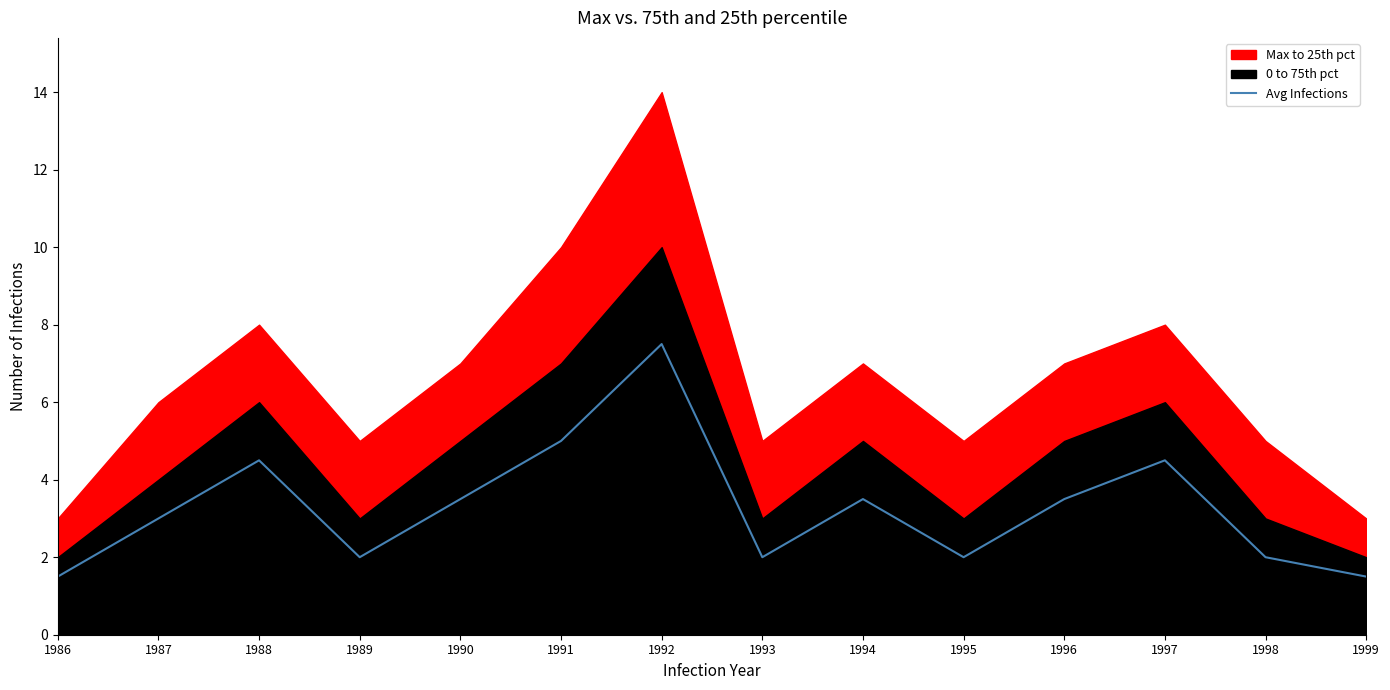

Is it true that Avg Infections equals 3.0 at 1987?

True